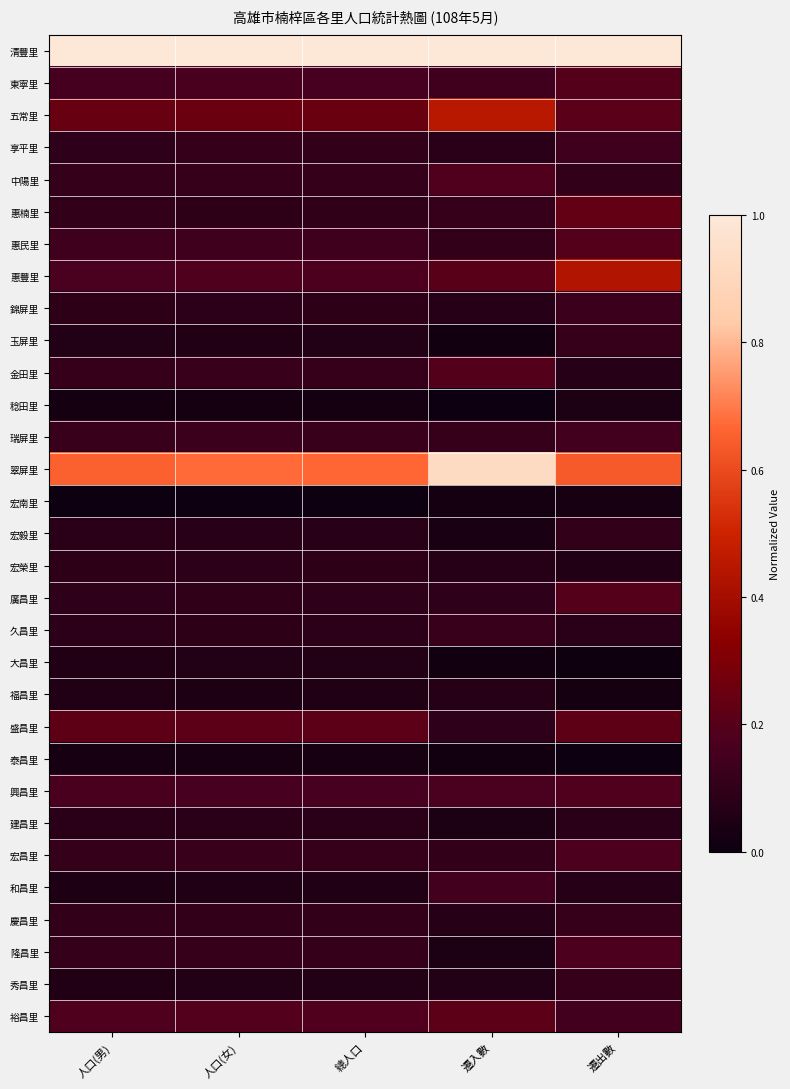

How many distinct data groups are displayed?

31